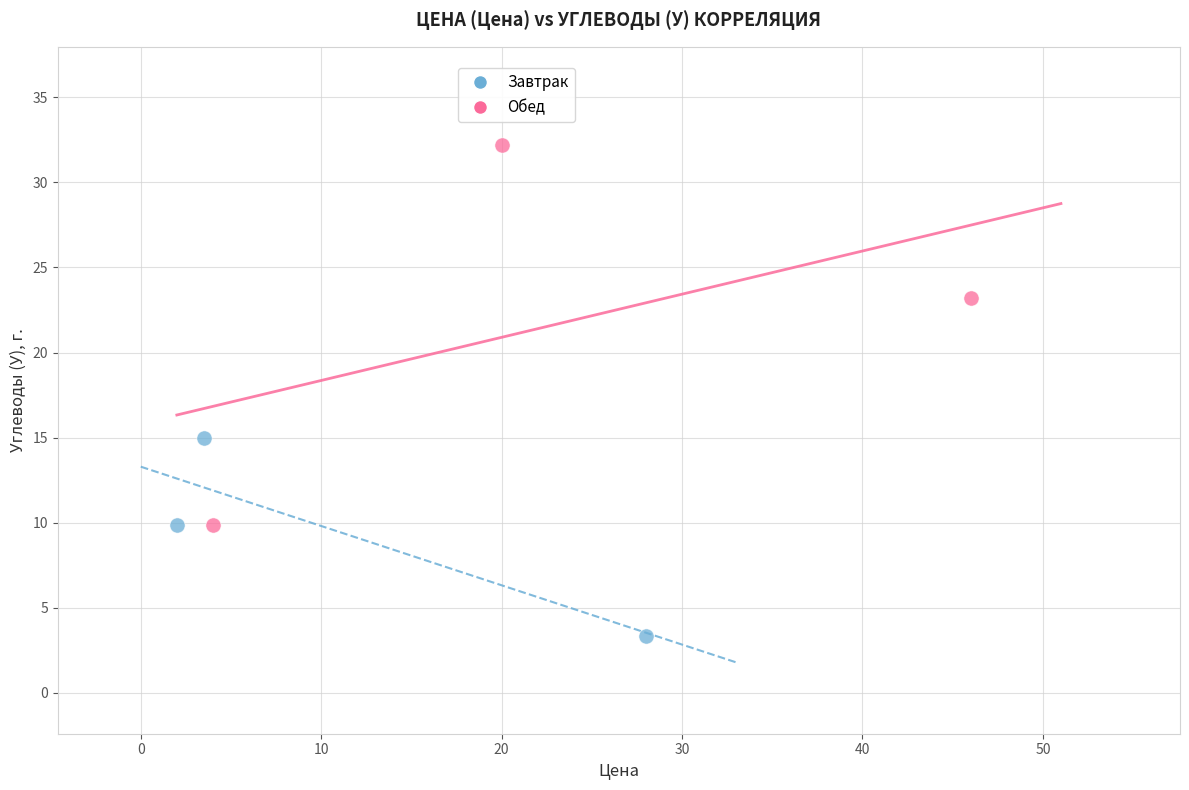

Which series contains the highest Y value?

Обед